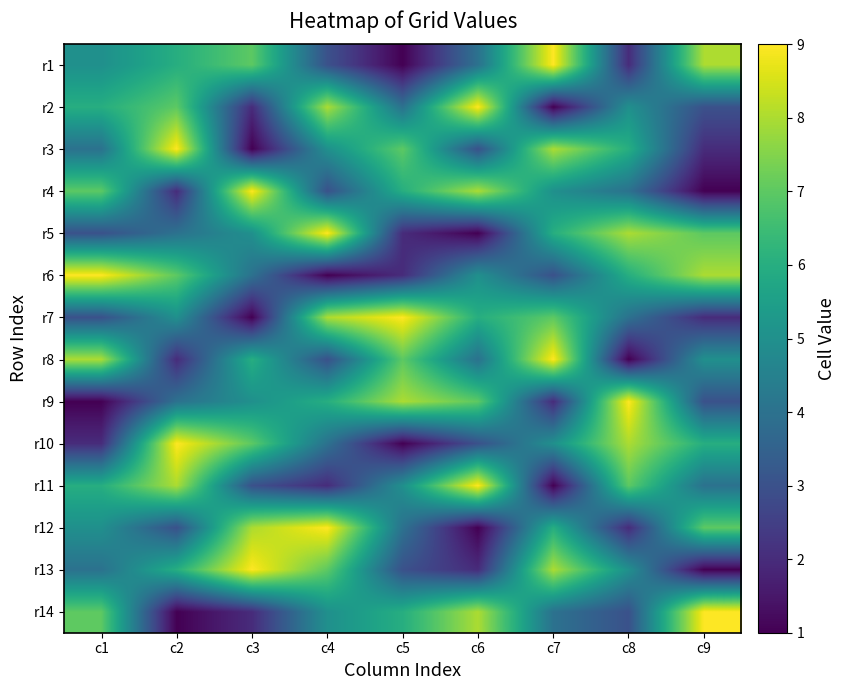

Reading left to right, what are all the values shown in this chart?

r1: c1=5	c2=6	c3=7	c4=3	c5=1	c6=4	c7=9	c8=2	c9=8
r2: c1=6	c2=7	c3=2	c4=8	c5=4	c6=9	c7=1	c8=5	c9=3
r3: c1=4	c2=9	c3=1	c4=5	c5=7	c6=3	c7=8	c8=6	c9=2
r4: c1=7	c2=2	c3=9	c4=3	c5=6	c6=8	c7=5	c8=4	c9=1
r5: c1=3	c2=4	c3=5	c4=9	c5=2	c6=1	c7=6	c8=8	c9=7
r6: c1=9	c2=7	c3=4	c4=1	c5=2	c6=5	c7=3	c8=6	c9=8
r7: c1=3	c2=5	c3=1	c4=8	c5=9	c6=6	c7=7	c8=4	c9=2
r8: c1=8	c2=2	c3=6	c4=3	c5=7	c6=4	c7=9	c8=1	c9=5
r9: c1=1	c2=4	c3=5	c4=6	c5=8	c6=7	c7=2	c8=9	c9=3
r10: c1=2	c2=9	c3=7	c4=4	c5=1	c6=3	c7=5	c8=8	c9=6
r11: c1=6	c2=8	c3=3	c4=2	c5=5	c6=9	c7=1	c8=7	c9=4
r12: c1=5	c2=3	c3=8	c4=9	c5=4	c6=1	c7=6	c8=2	c9=7
r13: c1=4	c2=6	c3=9	c4=7	c5=3	c6=2	c7=8	c8=5	c9=1
r14: c1=7	c2=1	c3=2	c4=5	c5=6	c6=8	c7=4	c8=3	c9=9